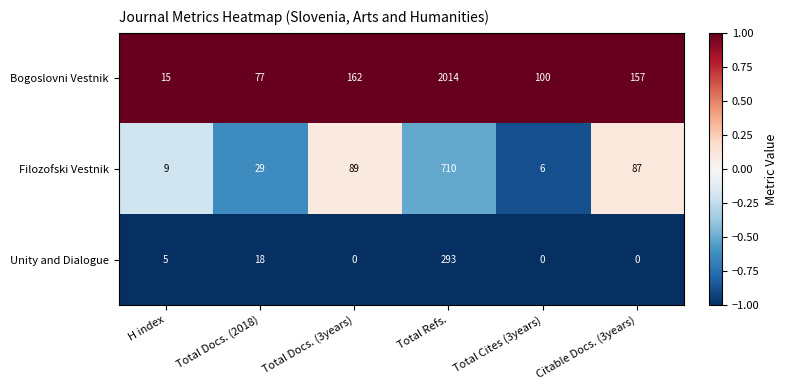

What is the greatest value displayed?

2014